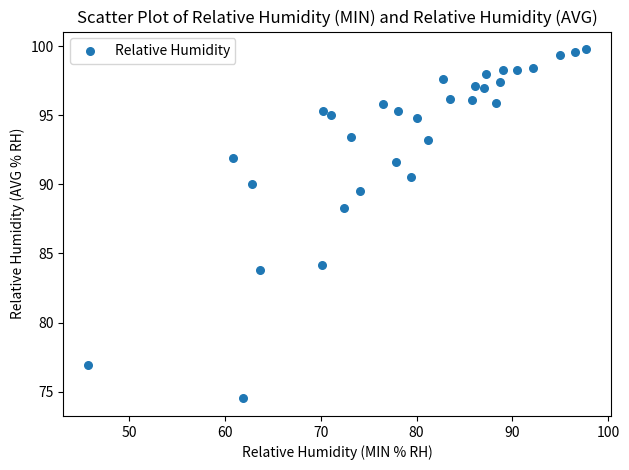

What Y value in the scatter plot is closest to 87?

88.3